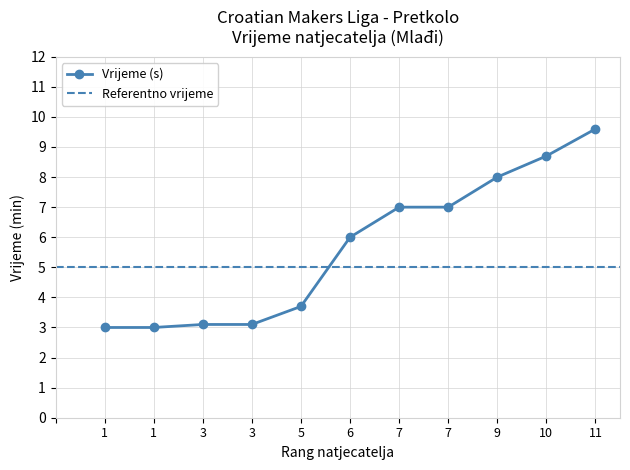

The chart shows a value of 8.0 at 9. True or false?

True